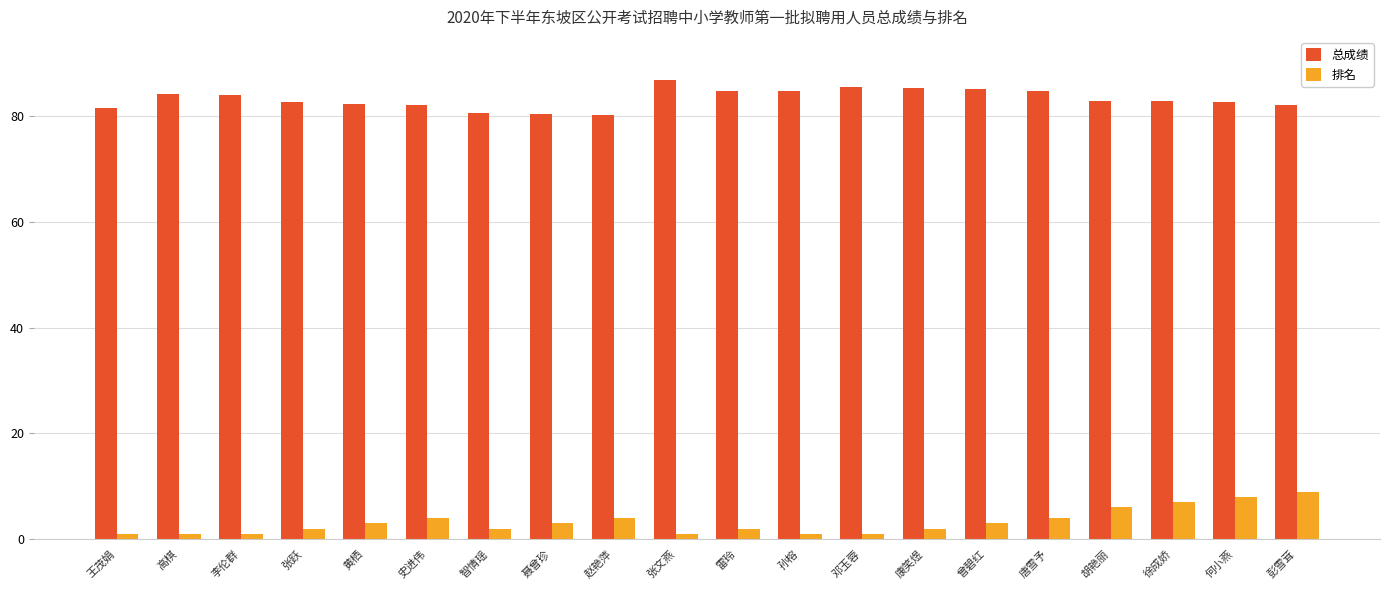

Count the number of data series in this chart.

2